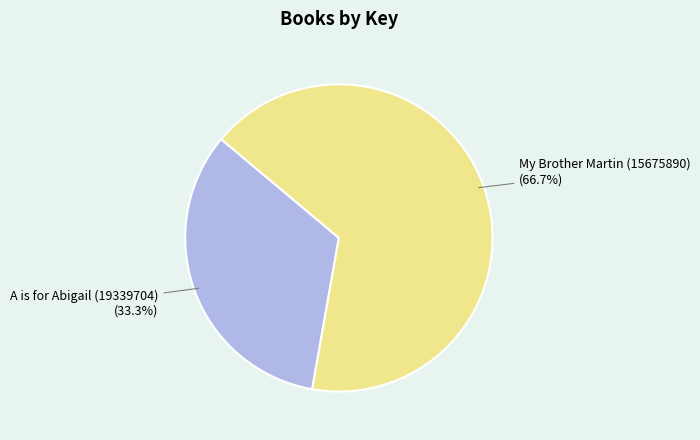

Is there any slice that represents more than half of the pie?

Yes